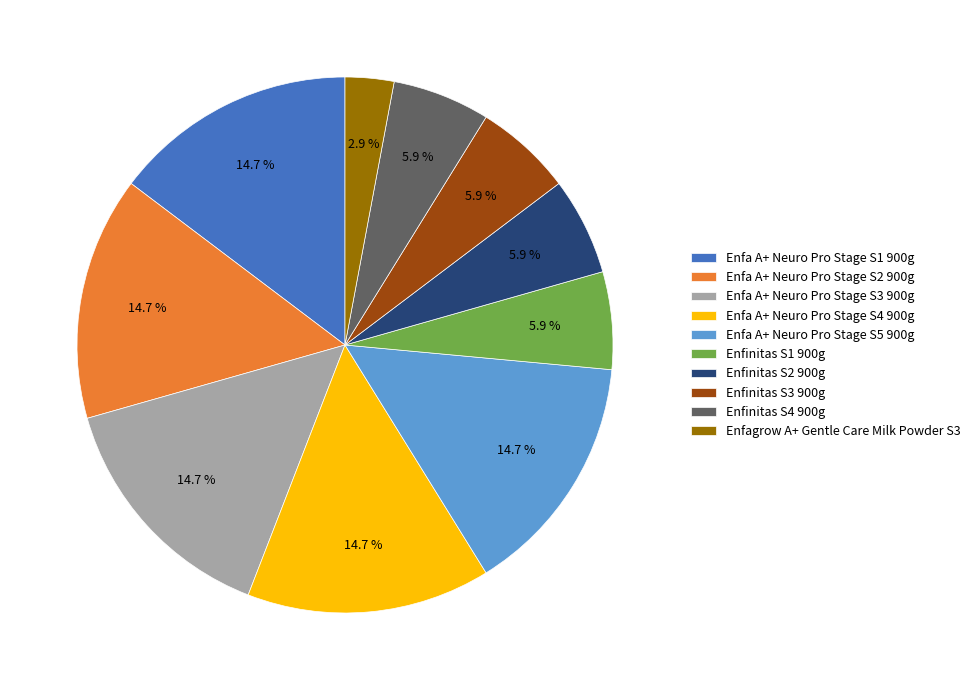

Count the number of slices in the pie.

10